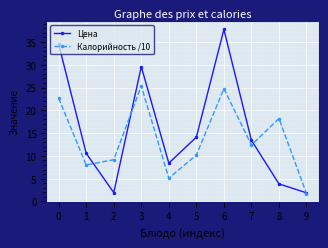

What is the value of the Цена point at the 8th from the left?

13.4